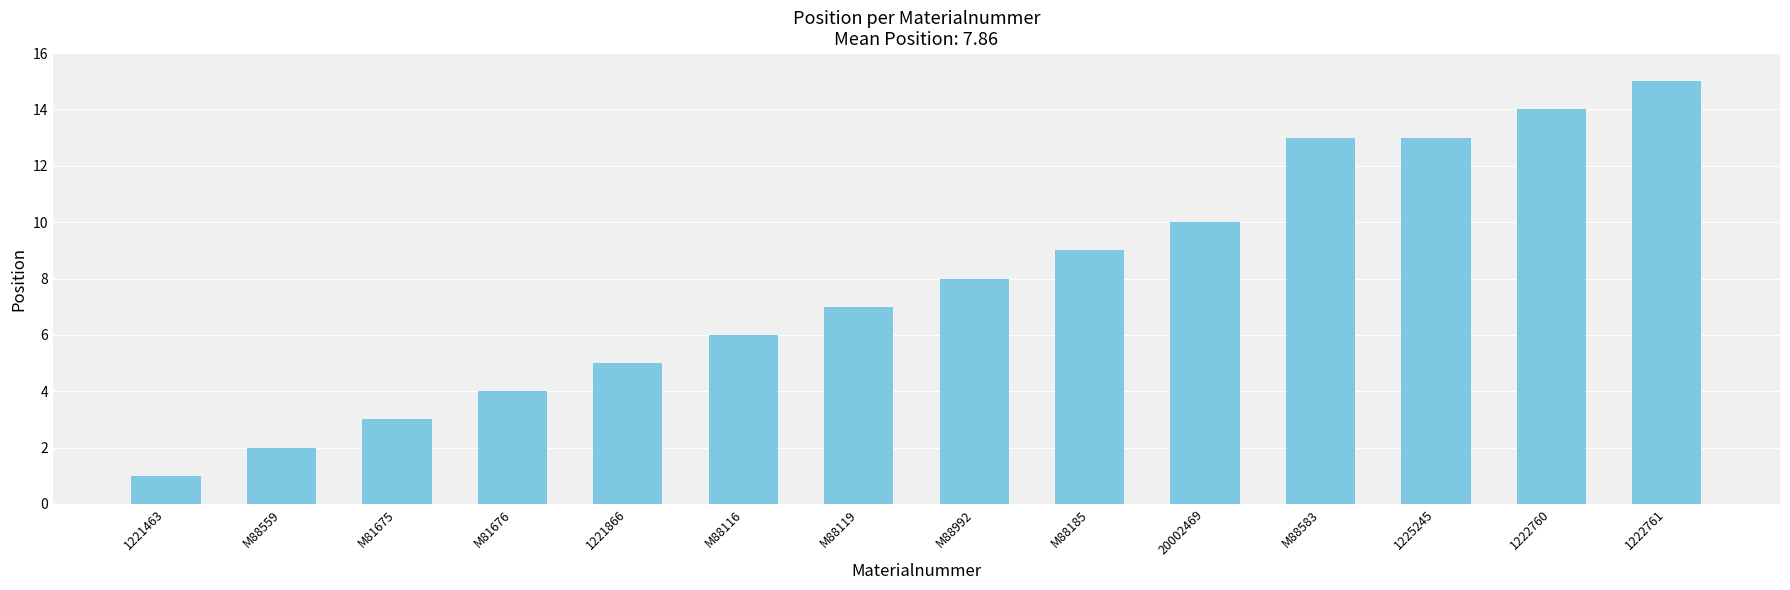

Is it true that the value at 1222760 is 25?

False